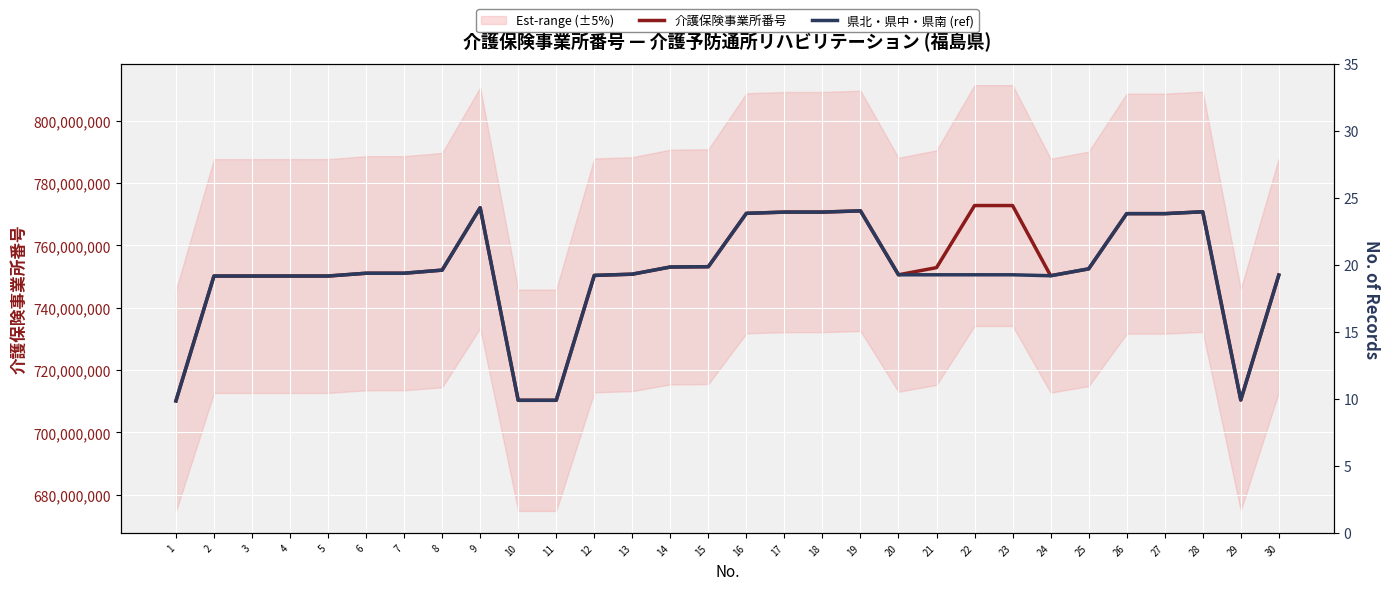

True or false: 介護保険事業所番号 and 県北・県中・県南 (ref) cross at least once.

False